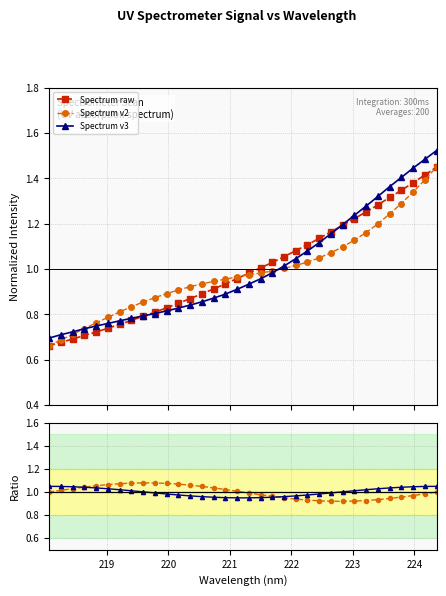

Reading left to right, transcribe all the data shown in this chart.

Spectrum raw: 0.7	0.7	0.7	0.7	0.7	0.7	0.8	0.8	0.8	0.8	0.8	0.8	0.9	0.9	0.9	0.9	1.0	1.0	1.0	1.0	1.1	1.1	1.1	1.1	1.2	1.2	1.2	1.3	1.3	1.3	1.3	1.4	1.4	1.5
Spectrum v2: 0.7	0.7	0.7	0.7	0.8	0.8	0.8	0.8	0.9	0.9	0.9	0.9	0.9	0.9	0.9	1.0	1.0	1.0	1.0	1.0	1.0	1.0	1.0	1.0	1.1	1.1	1.1	1.2	1.2	1.2	1.3	1.3	1.4	1.5
Spectrum v3: 0.7	0.7	0.7	0.7	0.7	0.8	0.8	0.8	0.8	0.8	0.8	0.8	0.8	0.9	0.9	0.9	0.9	0.9	1.0	1.0	1.0	1.0	1.1	1.1	1.2	1.2	1.2	1.3	1.3	1.4	1.4	1.4	1.5	1.5
v2/raw: 1.0	1.0	1.0	1.0	1.1	1.1	1.1	1.1	1.1	1.1	1.1	1.1	1.1	1.0	1.0	1.0	1.0	1.0	1.0	1.0	1.0	0.9	0.9	0.9	0.9	0.9	0.9	0.9	0.9	0.9	1.0	1.0	1.0	1.0
v3/raw: 1.1	1.0	1.0	1.0	1.0	1.0	1.0	1.0	1.0	1.0	1.0	1.0	1.0	1.0	1.0	1.0	1.0	1.0	1.0	1.0	1.0	1.0	1.0	1.0	1.0	1.0	1.0	1.0	1.0	1.0	1.0	1.0	1.0	1.1